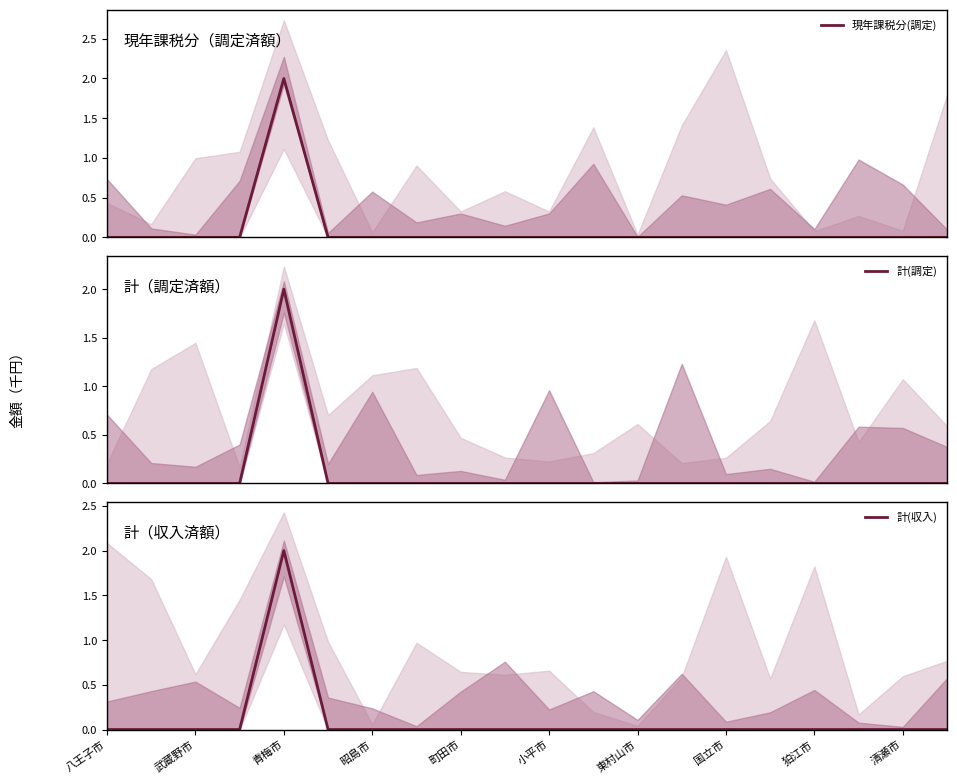

At how many categories does at least one series exceed 0?

1